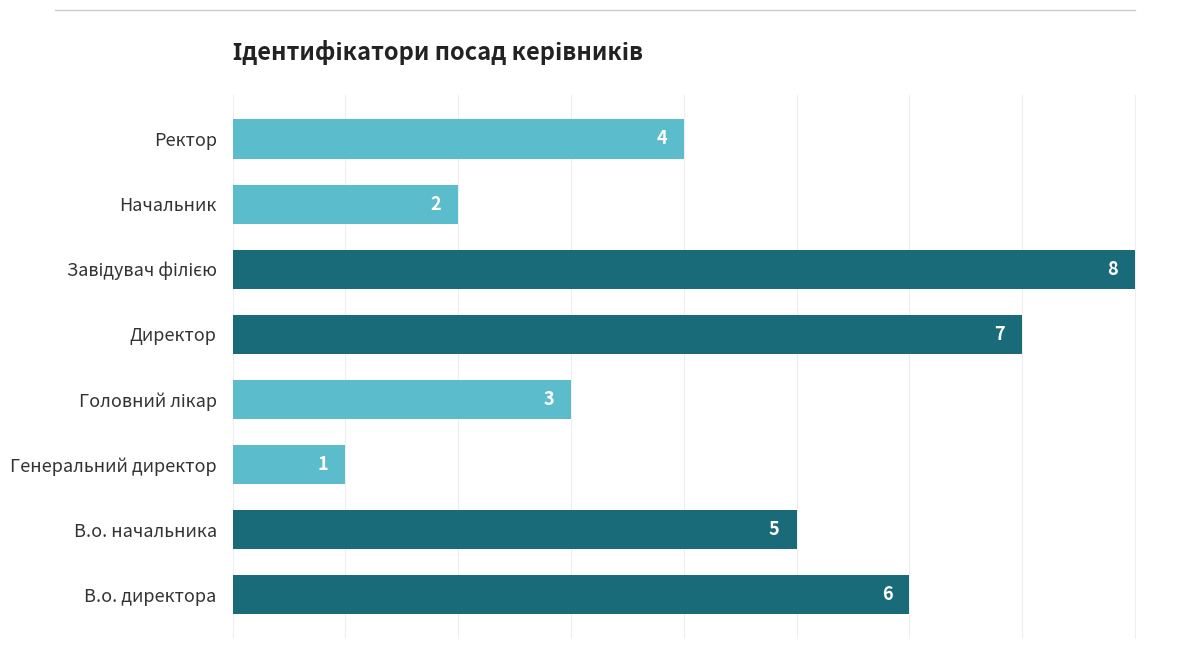

Are the bars horizontal?

Yes